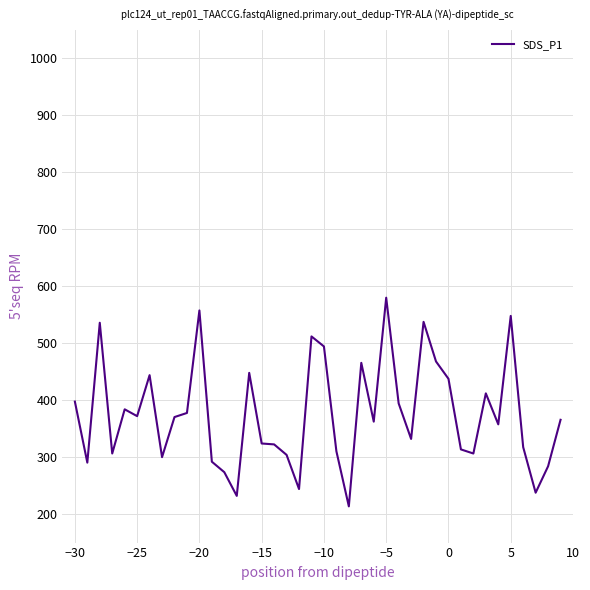

What is the difference between the maximum and minimum values?

366.4